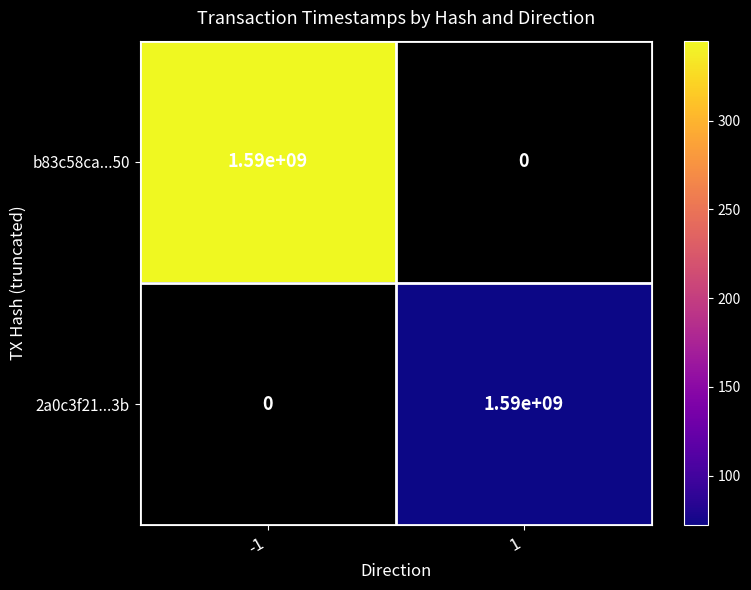

True or false: b83c58ca149058468759fae5c09479f75c15650 has a value of 0 at direction_1.

True